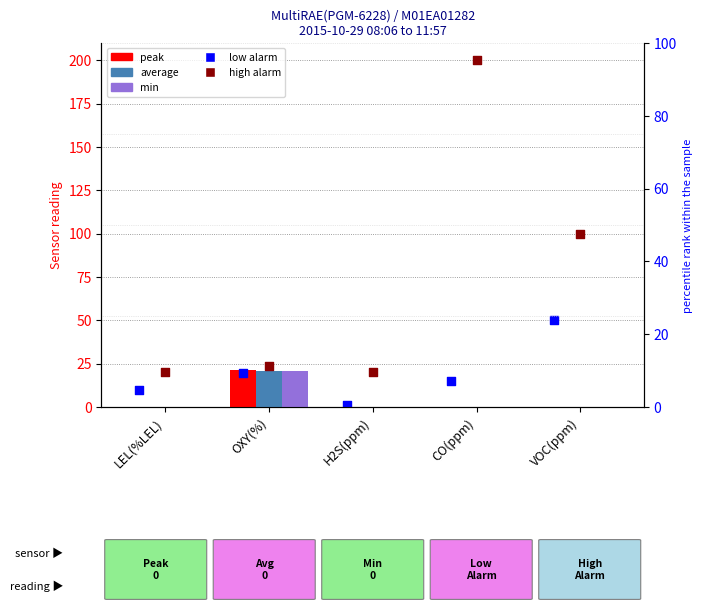

At which category is the sum across all series the highest?

CO(ppm)